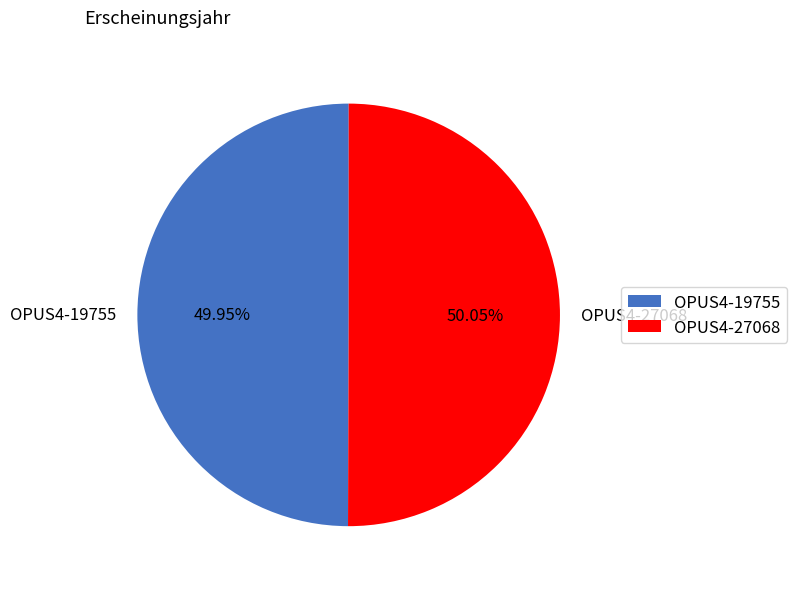

True or false: OPUS4-19755 accounts for 50% of the total.

True